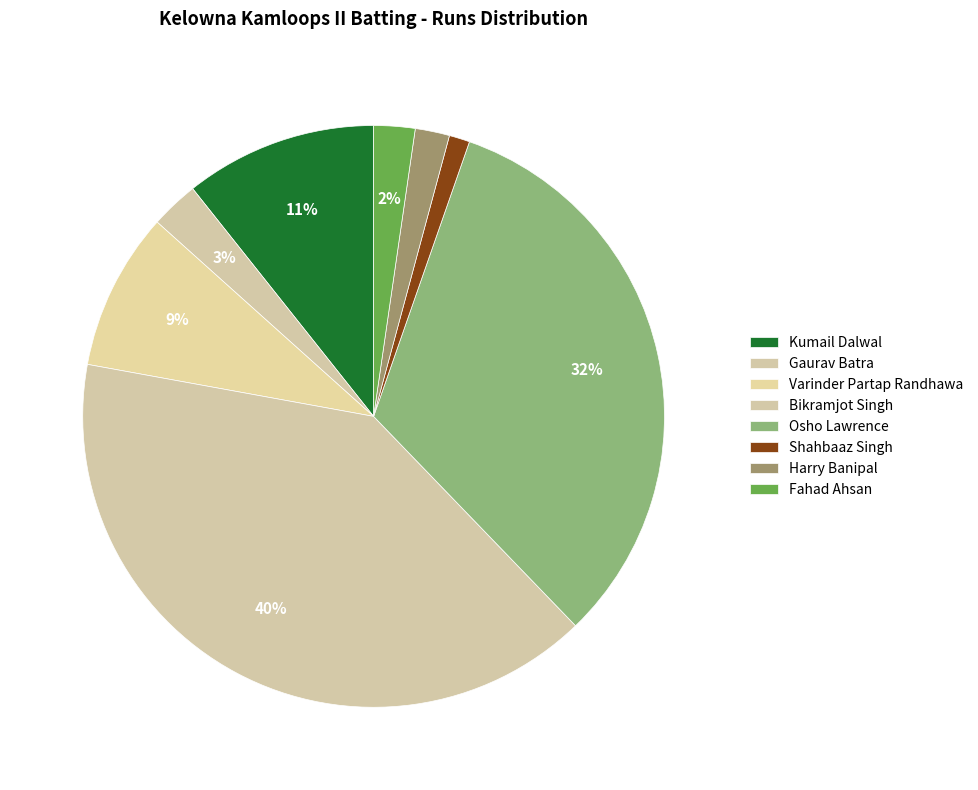

How many slices are in this pie chart?

8